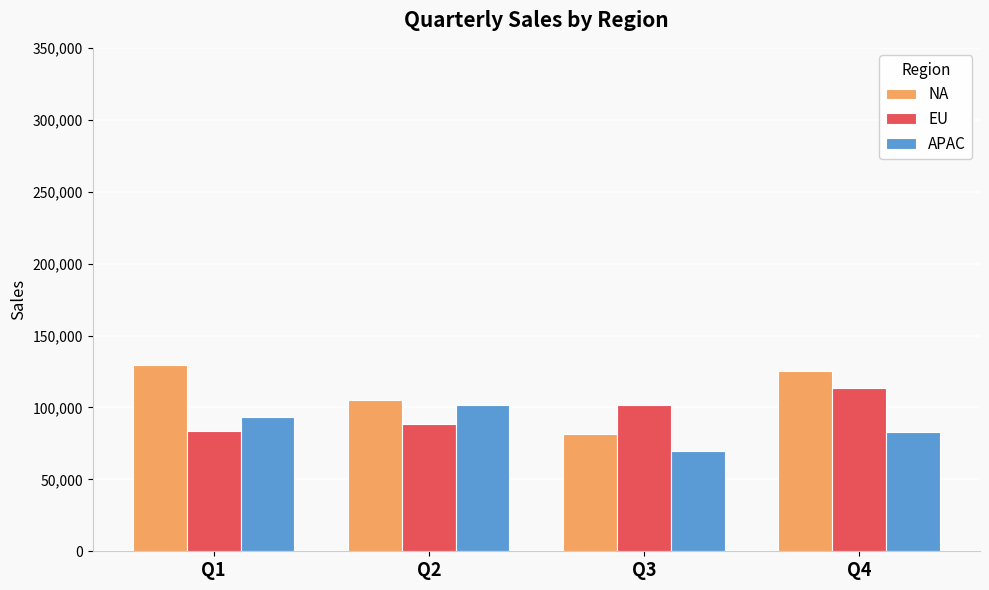

Reading left to right, transcribe all the data shown in this chart.

NA: Q1=129257	Q2=104945	Q3=81857	Q4=125118
EU: Q1=83893	Q2=88312	Q3=101690	Q4=113463
APAC: Q1=93562	Q2=101895	Q3=69371	Q4=82736